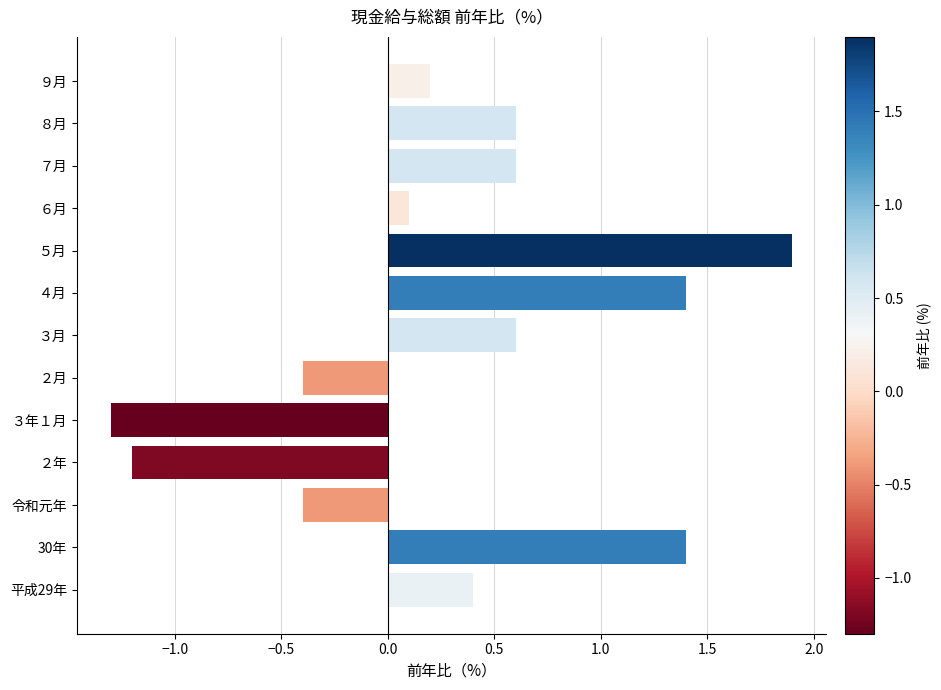

What is the change in value from 平成29年 to ６月?

-0.3